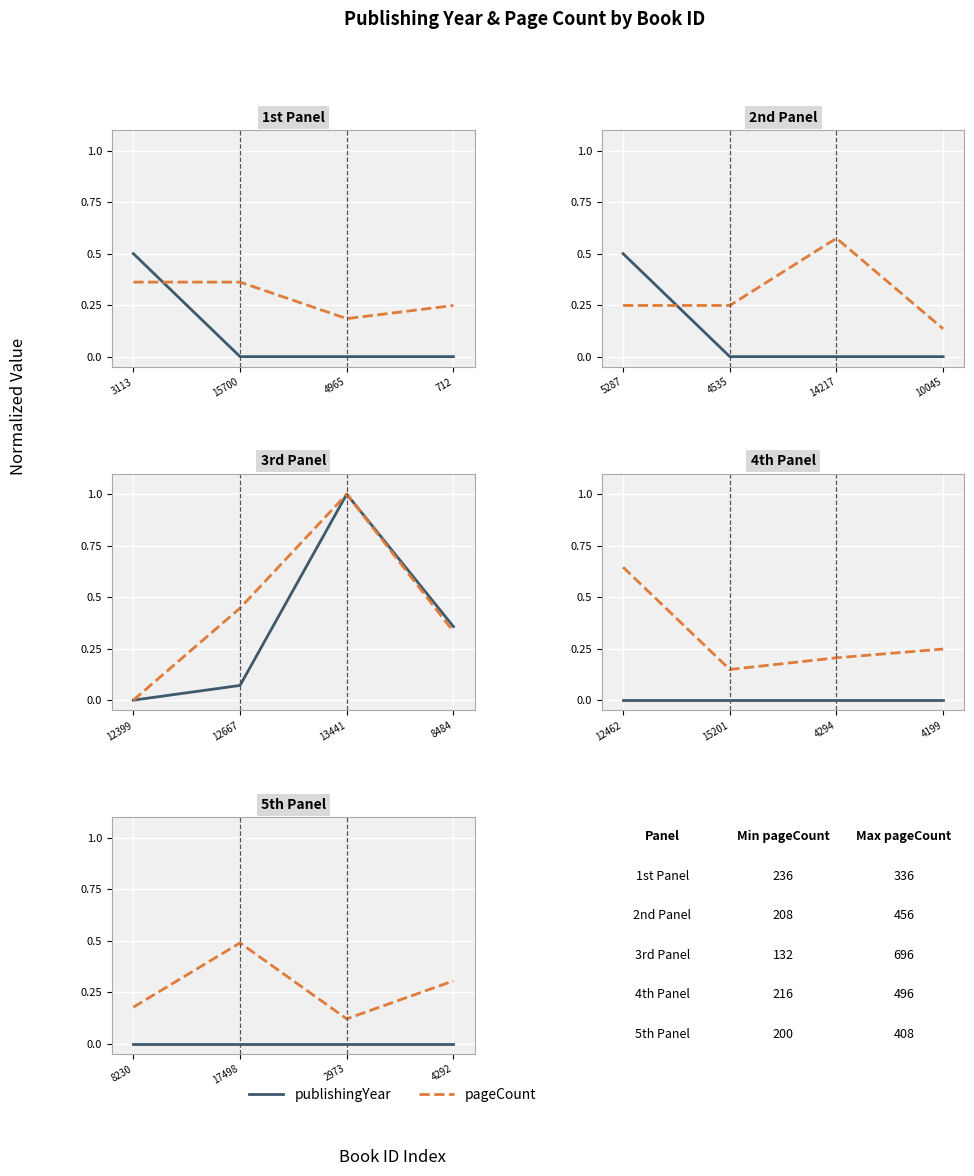

How many categories are shown in the chart?

4